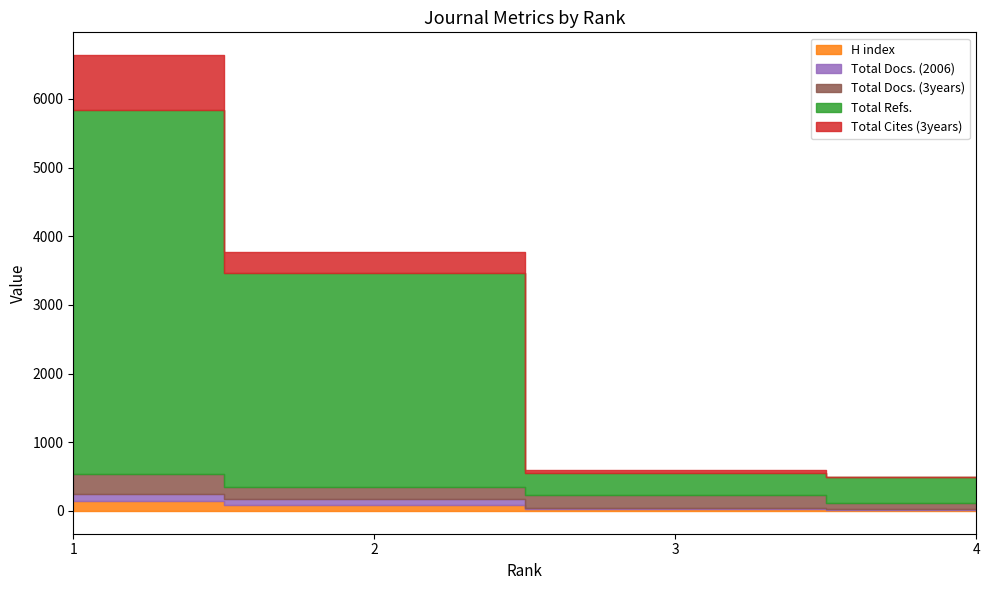

At which category is the sum across all series the highest?

1